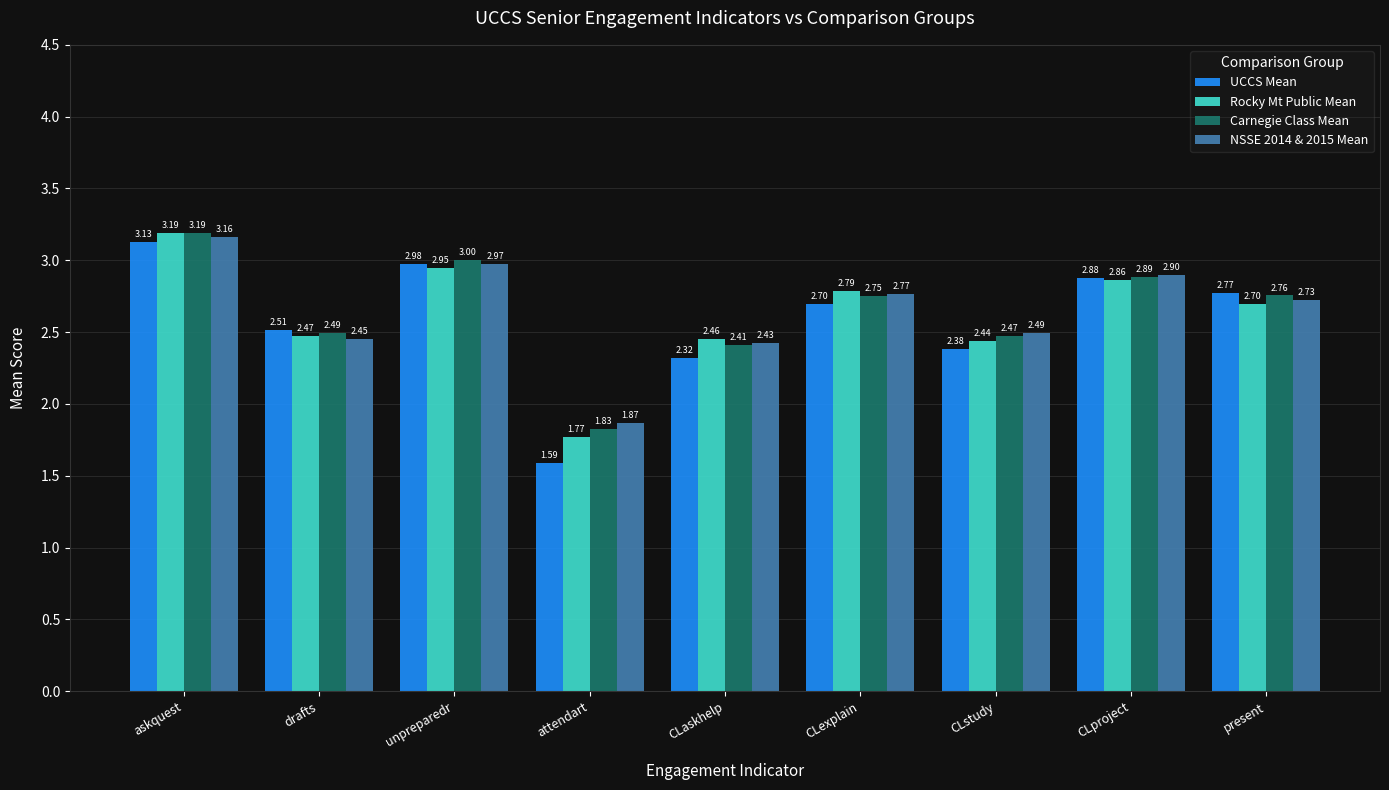

Rank the series at unpreparedr from highest to lowest value.

Carnegie Class Mean, UCCS Mean, NSSE 2014 & 2015 Mean, Rocky Mt Public Mean